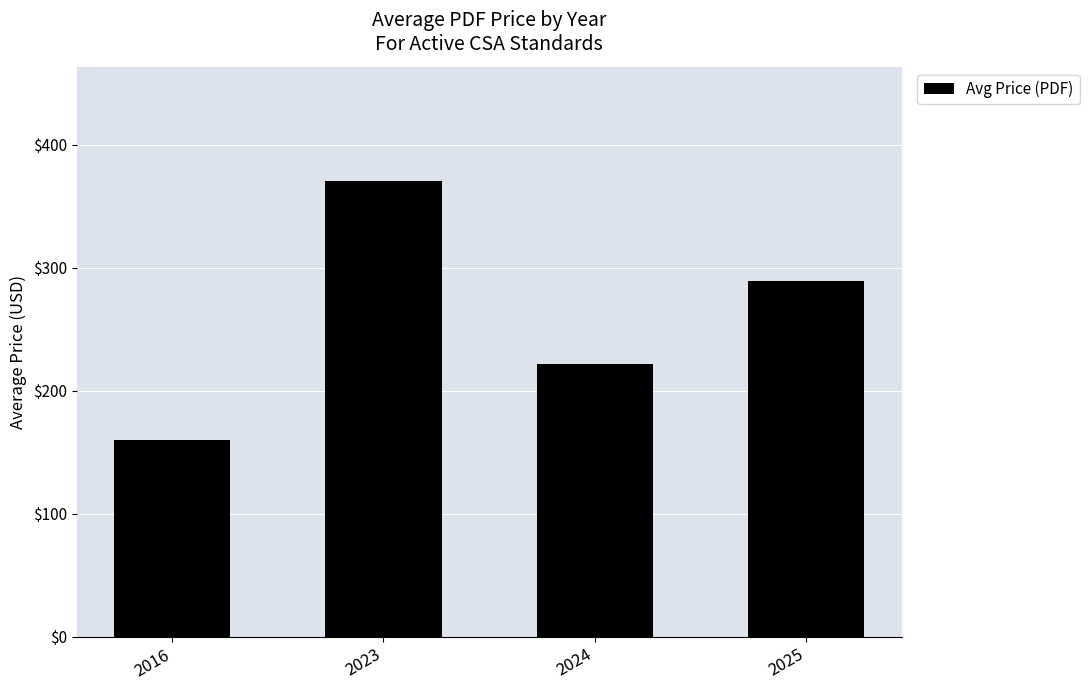

Are the bars grouped side by side (vs. stacked)?

No